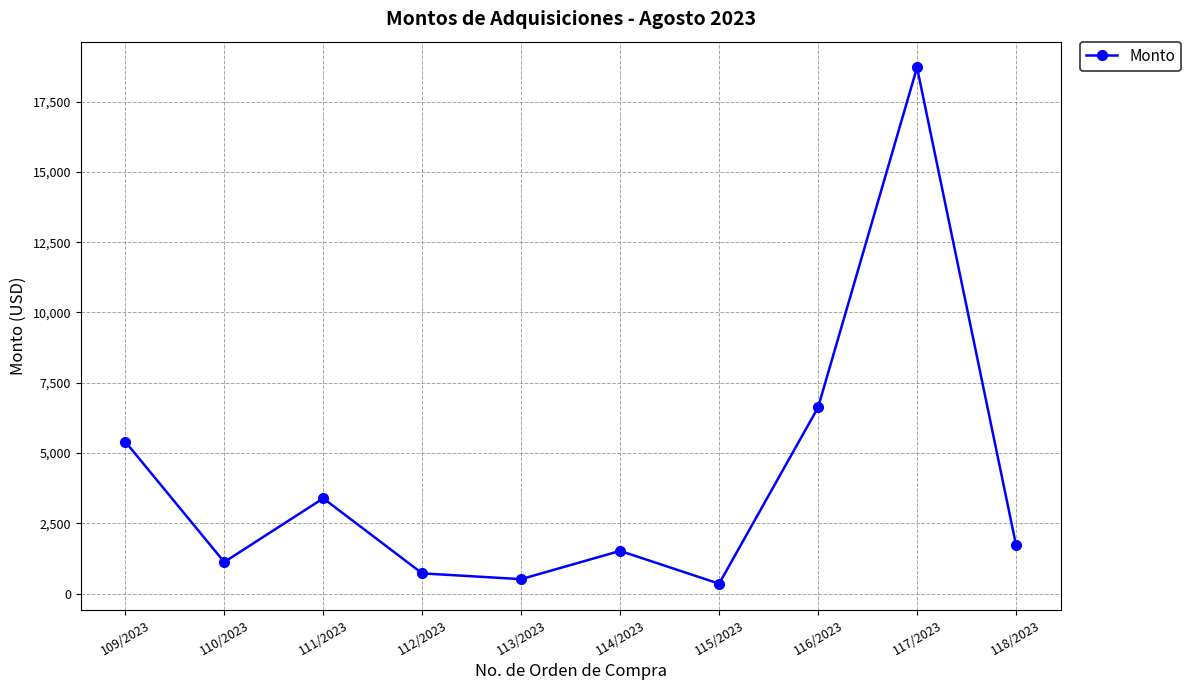

What is the difference between the second highest and minimum values?

6270.4